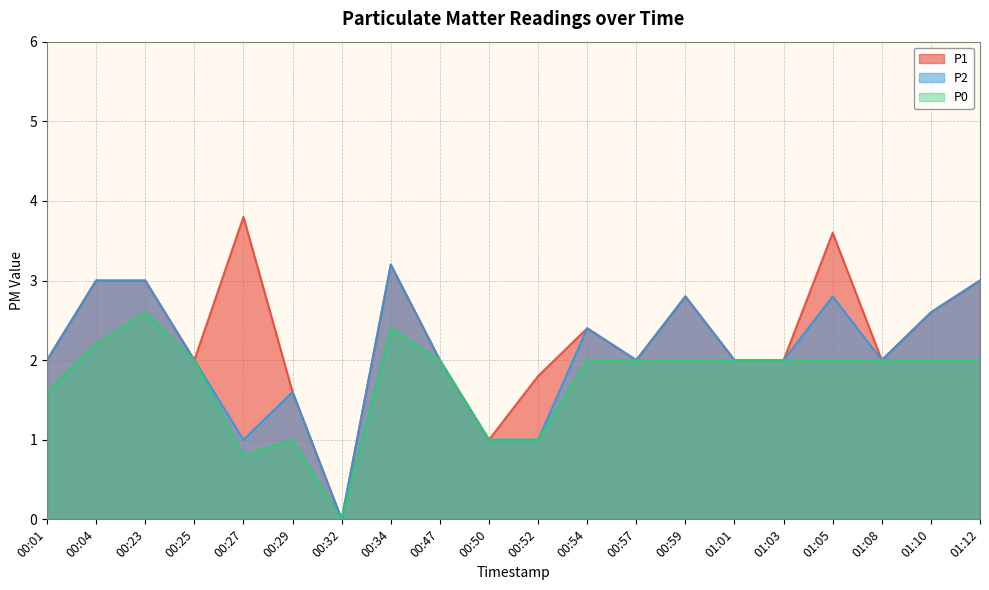

Where does the P2 series first go above 2?

00:04